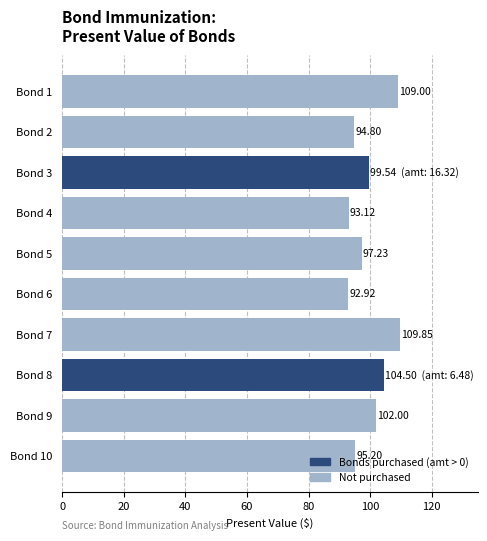

What is the average value?

99.8